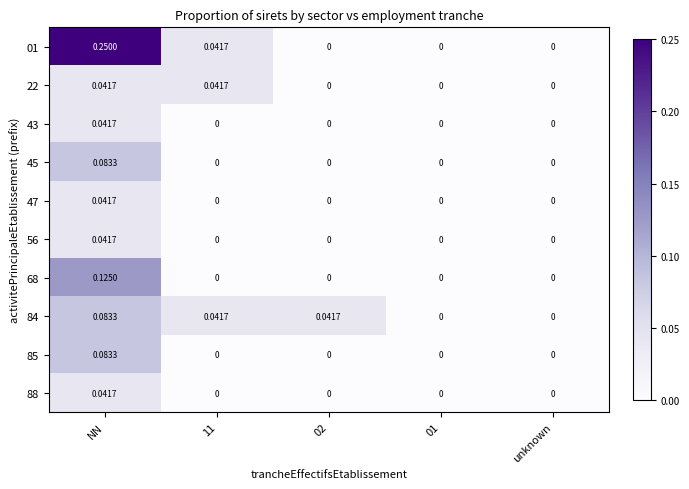

Which category has the highest value across all series?

NN